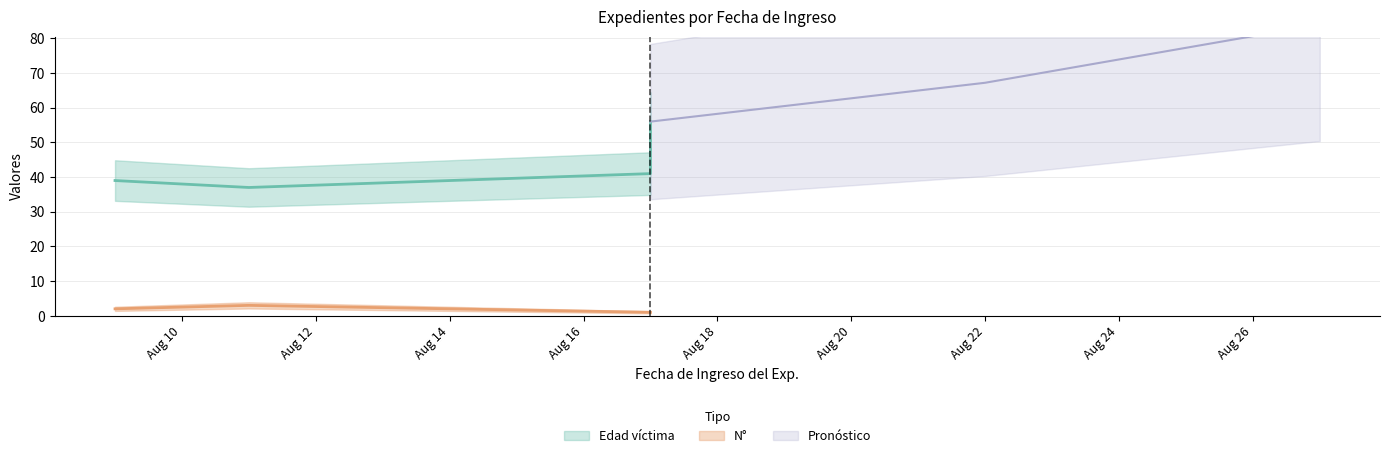

True or false: N° and Edad víctima intersect in this chart.

False